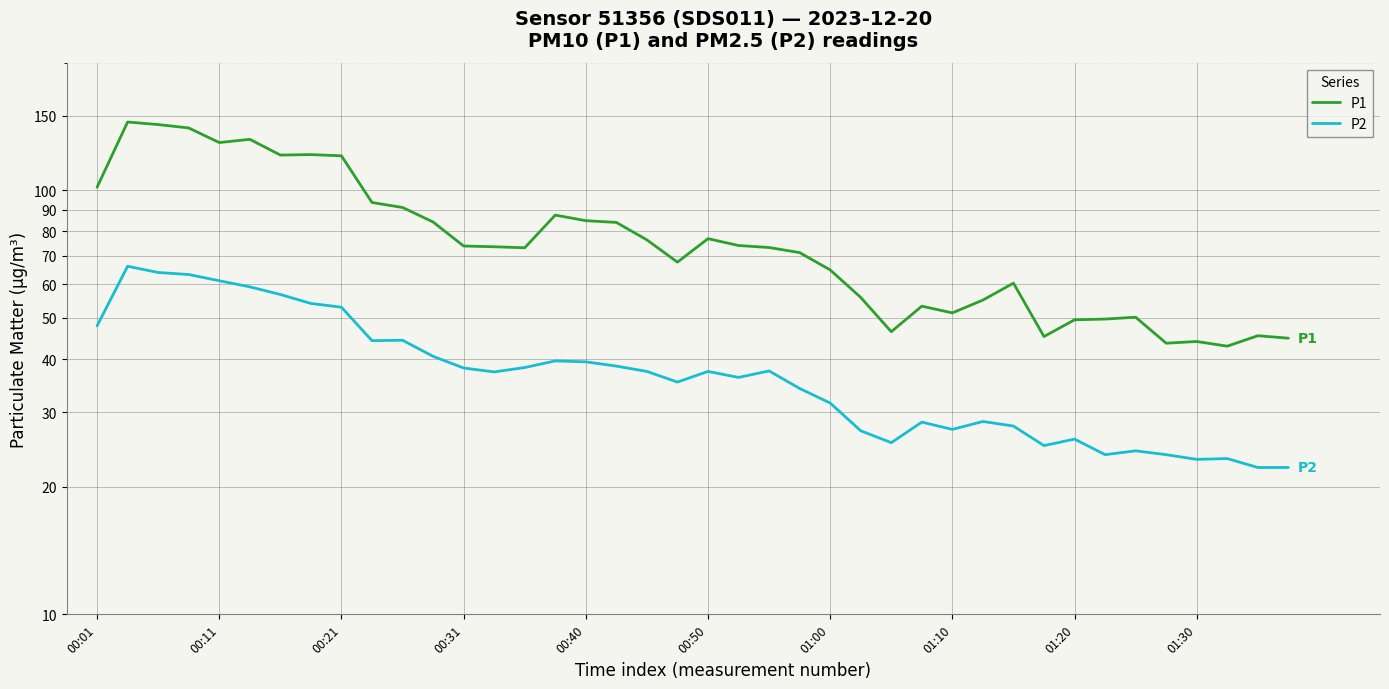

Which series has the largest total across all categories?

P1